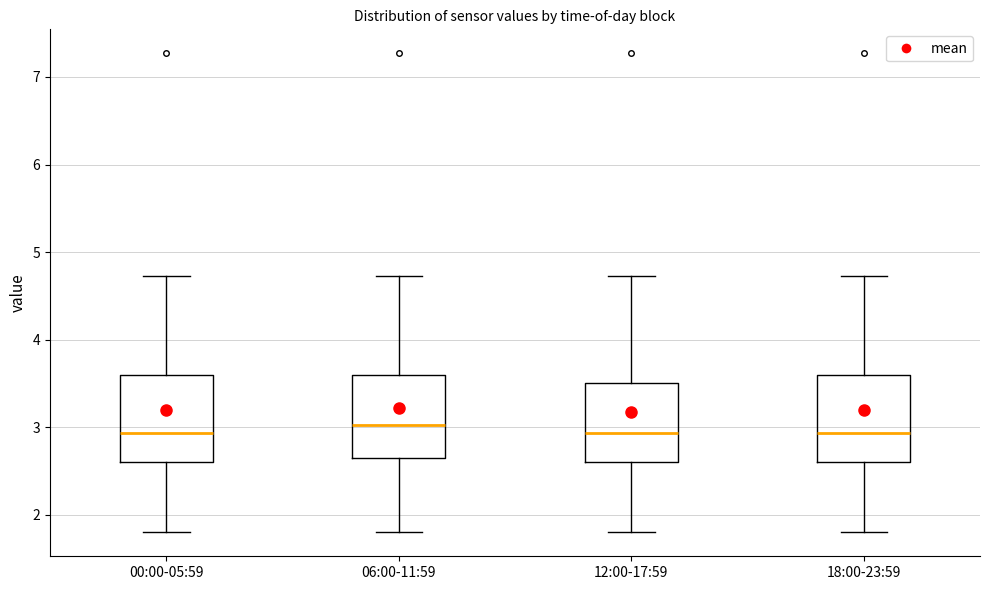

Reading left to right, read every box against the y-axis: the position of its median line, the range the box covers, and the ends of its whiskers. The values are not printed on the chart, so give them approximately, as read against the axis.

00:00-05:59: median 2.9, box 2.6 to 3.6, whiskers 1.8 to 4.7
06:00-11:59: median 3.0, box 2.7 to 3.6, whiskers 1.8 to 4.7
12:00-17:59: median 2.9, box 2.6 to 3.5, whiskers 1.8 to 4.7
18:00-23:59: median 2.9, box 2.6 to 3.6, whiskers 1.8 to 4.7